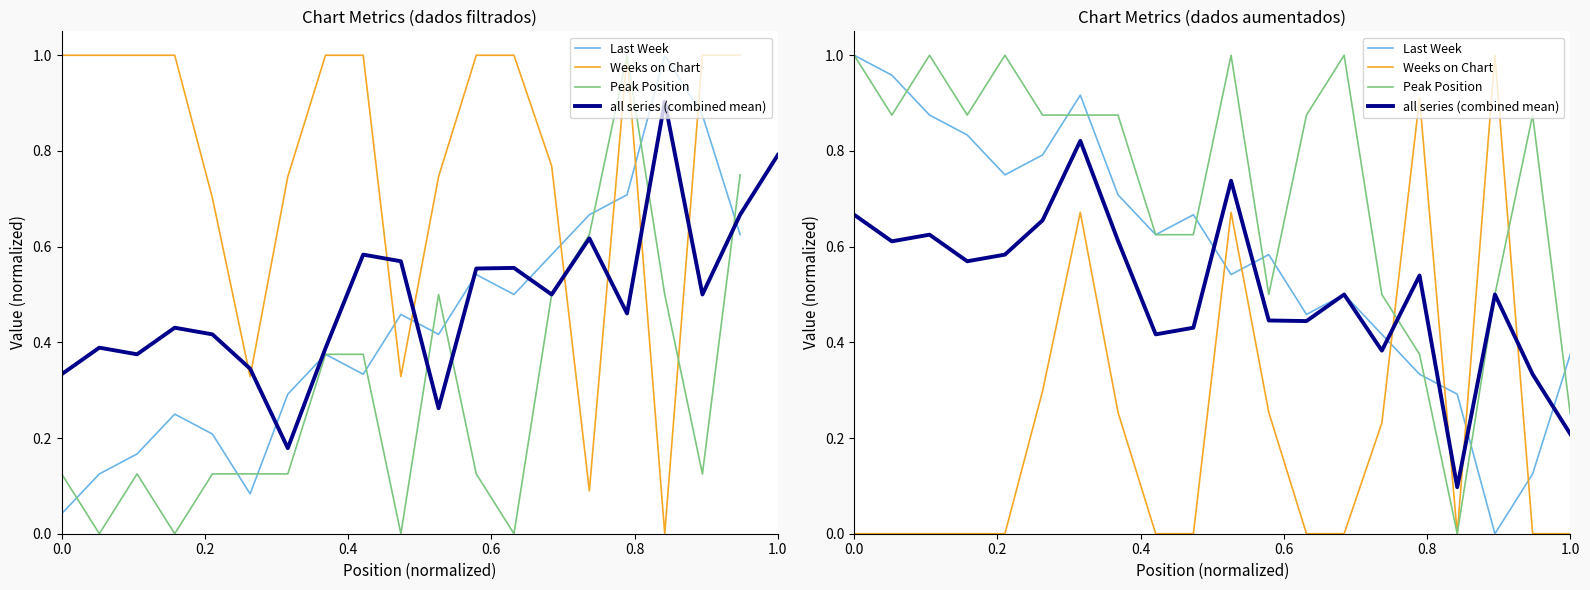

At which category does all series (combined mean) reach its first local peak?

0.4